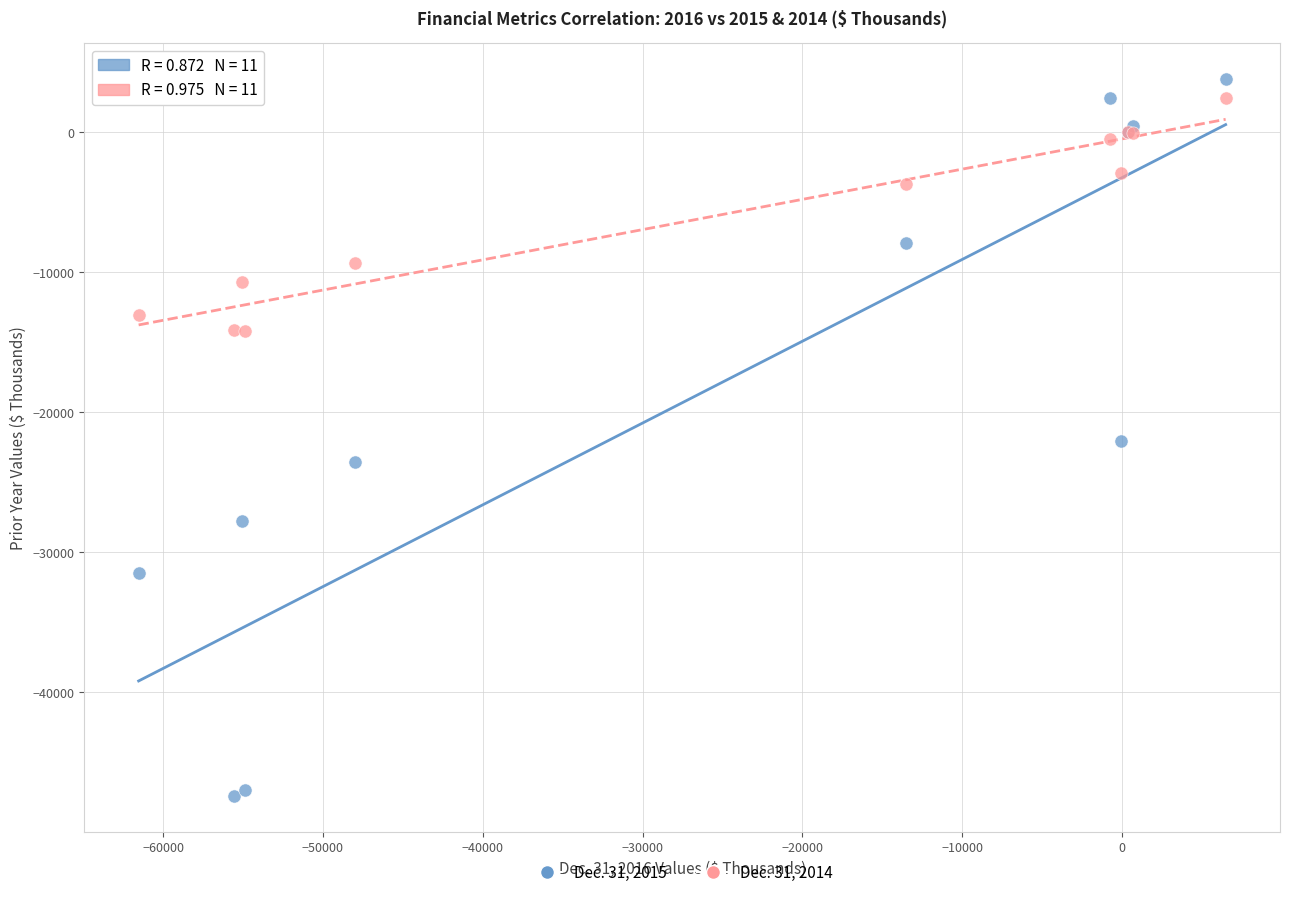

What is the X range (max minus min) for the scatter plot?

68011